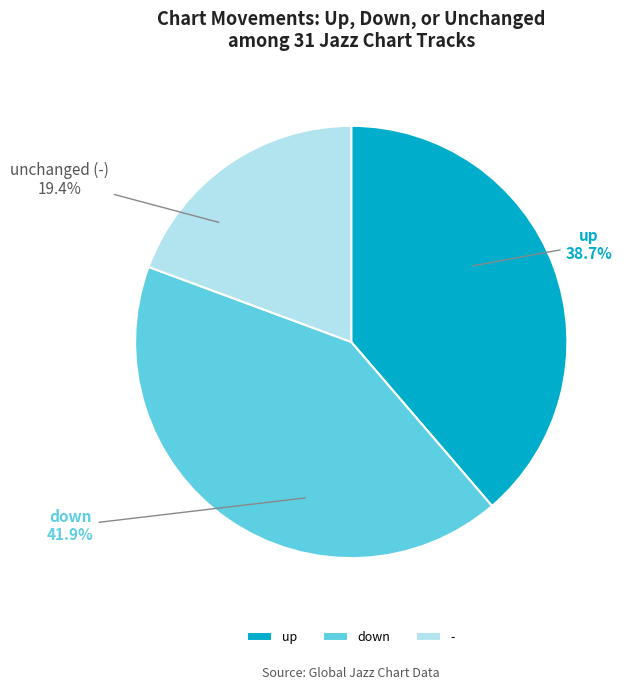

To the nearest percent, what percentage of the pie is -?

19%